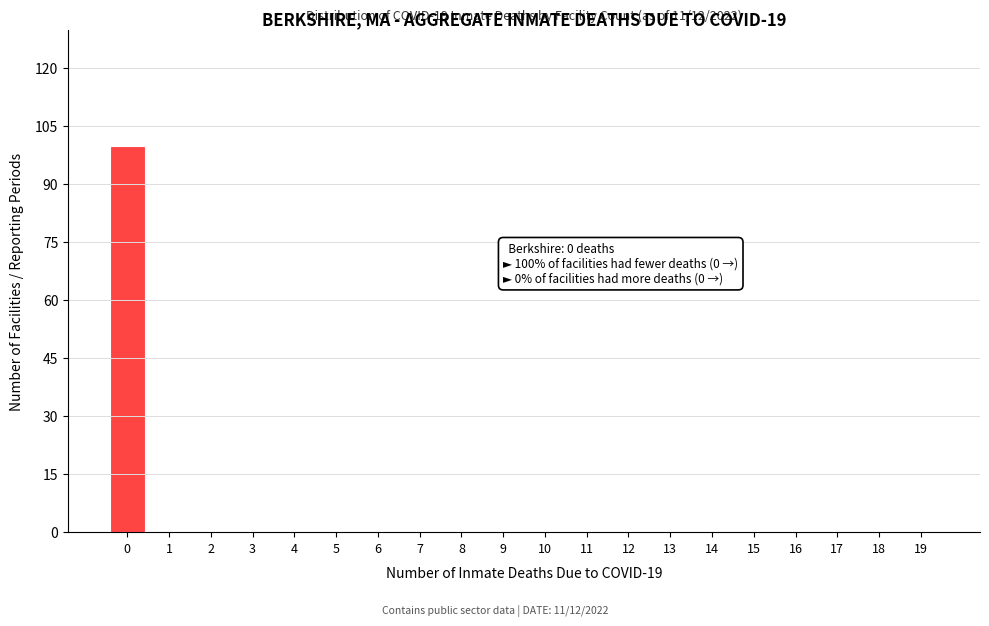

Reading left to right, transcribe all the data shown in this chart.

0=100	1=0	2=0	3=0	4=0	5=0	6=0	7=0	8=0	9=0	10=0	11=0	12=0	13=0	14=0	15=0	16=0	17=0	18=0	19=0